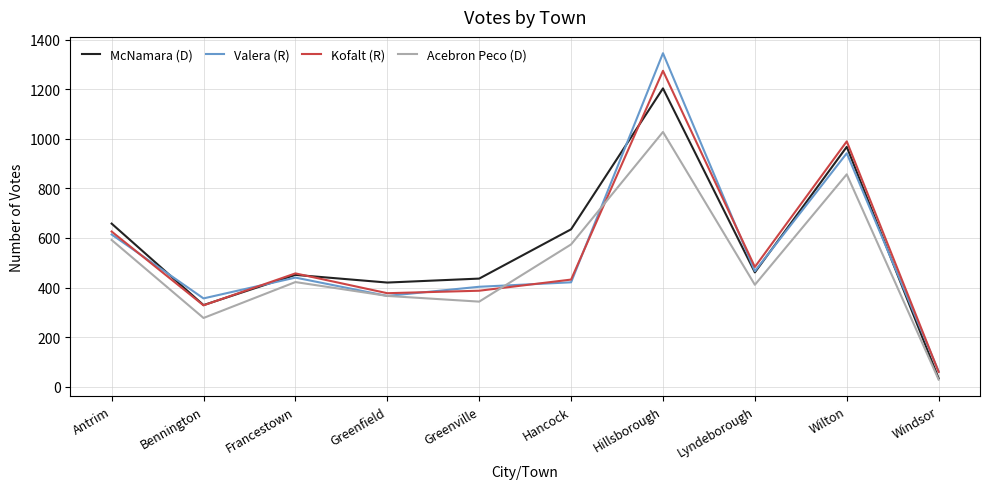

At how many categories does at least one series exceed 893?

2